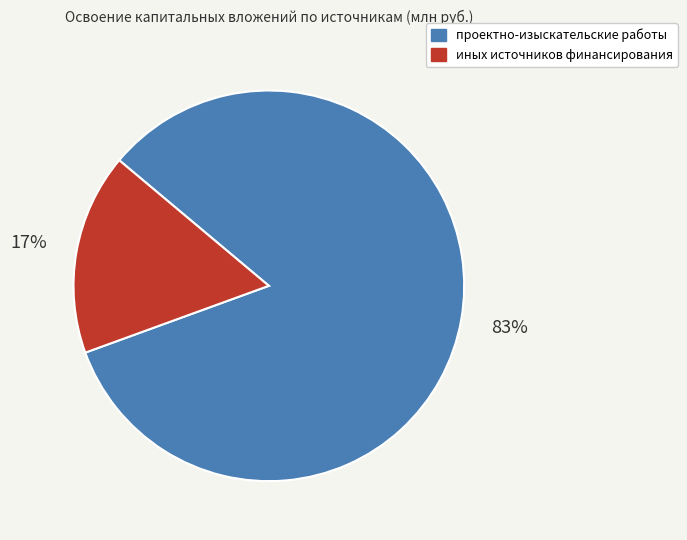

Rank the categories by value from lowest to highest.

иных источников финансирования, проектно-изыскательские работы